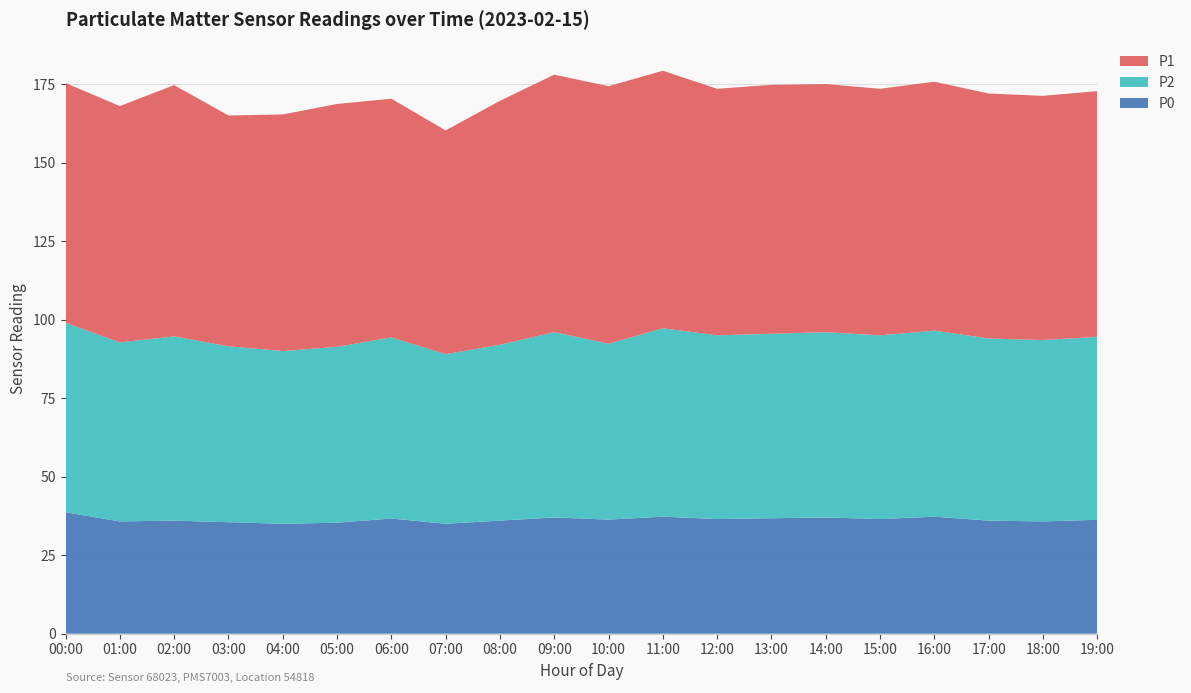

Reading left to right, extract all data points from this chart.

P0: 38.7	35.8	36.0	35.5	35.0	35.3	36.7	35.0	36.0	37.0	36.3	37.2	36.5	36.8	37.0	36.5	37.2	36.0	35.8	36.2
P2: 60.3	57.0	58.7	56.0	55.0	56.0	57.7	54.0	56.0	59.0	56.0	60.0	58.5	58.8	59.0	58.5	59.2	58.0	57.8	58.2
P1: 76.3	75.2	80.0	73.5	75.3	77.3	76.0	71.2	77.7	82.0	82.0	82.0	78.5	79.2	79.0	78.5	79.2	78.0	77.8	78.2